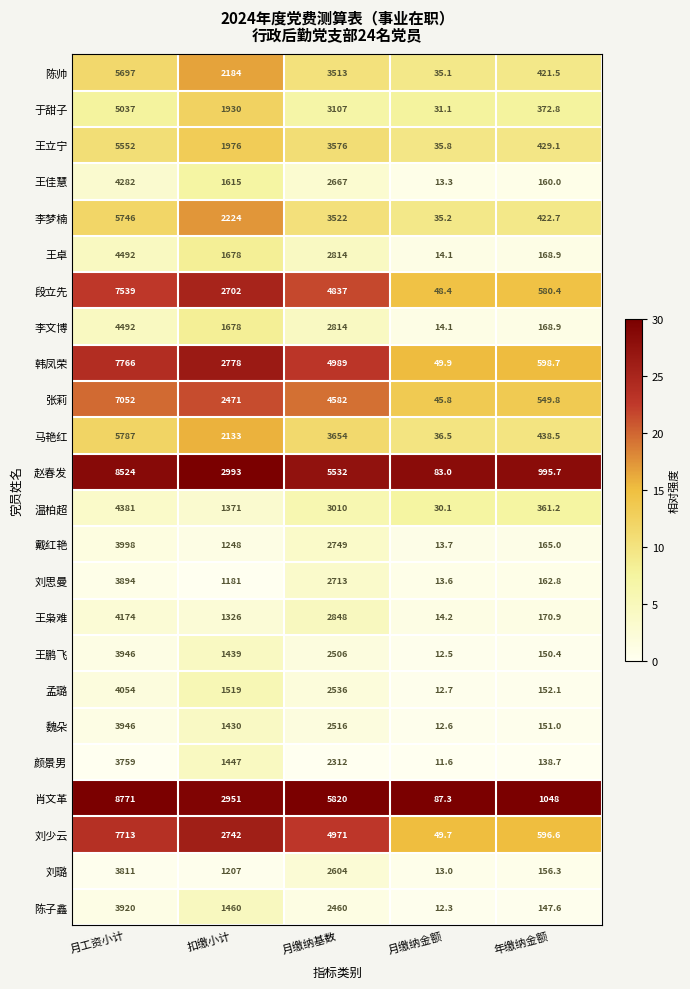

What is the total value across all series at 月缴纳基数?

82652.0